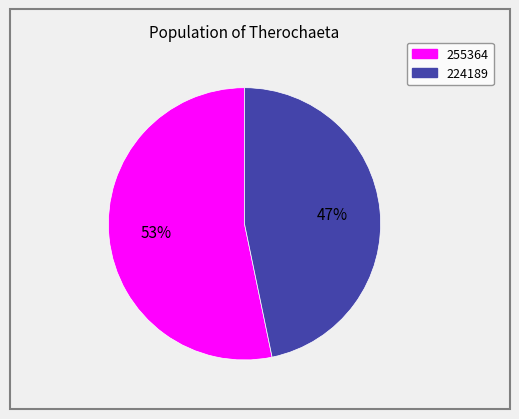

Do 255364 and 224189 together represent more than half of the pie?

Yes